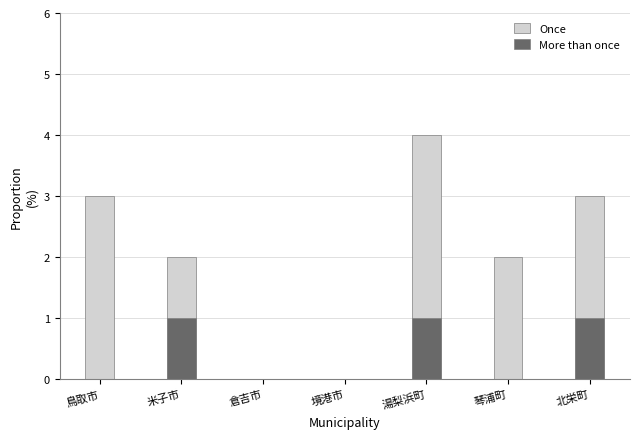

At which category does the chart reach its peak across all series?

湯梨浜町